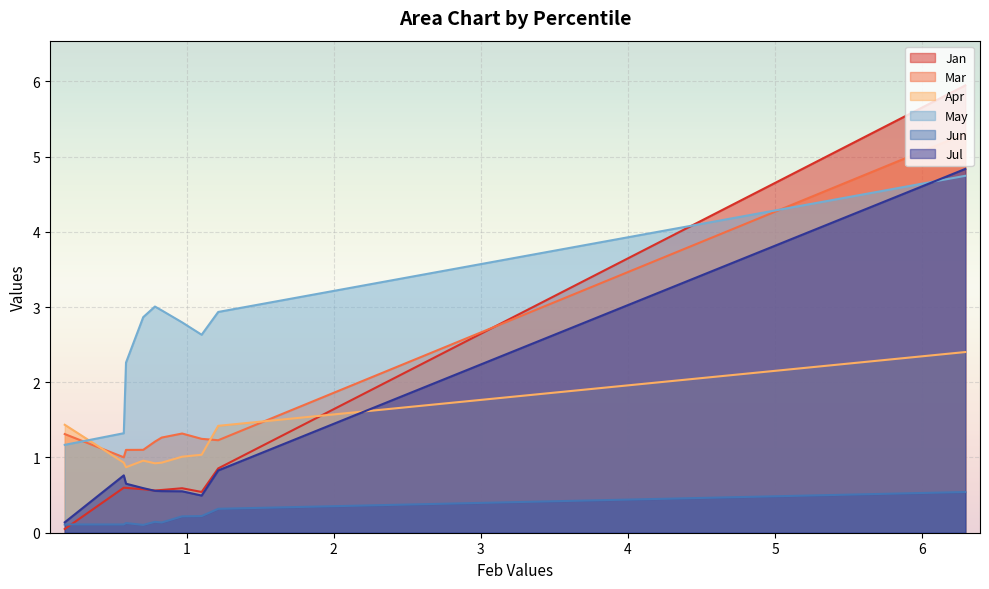

True or false: May and Jun intersect in this chart.

False